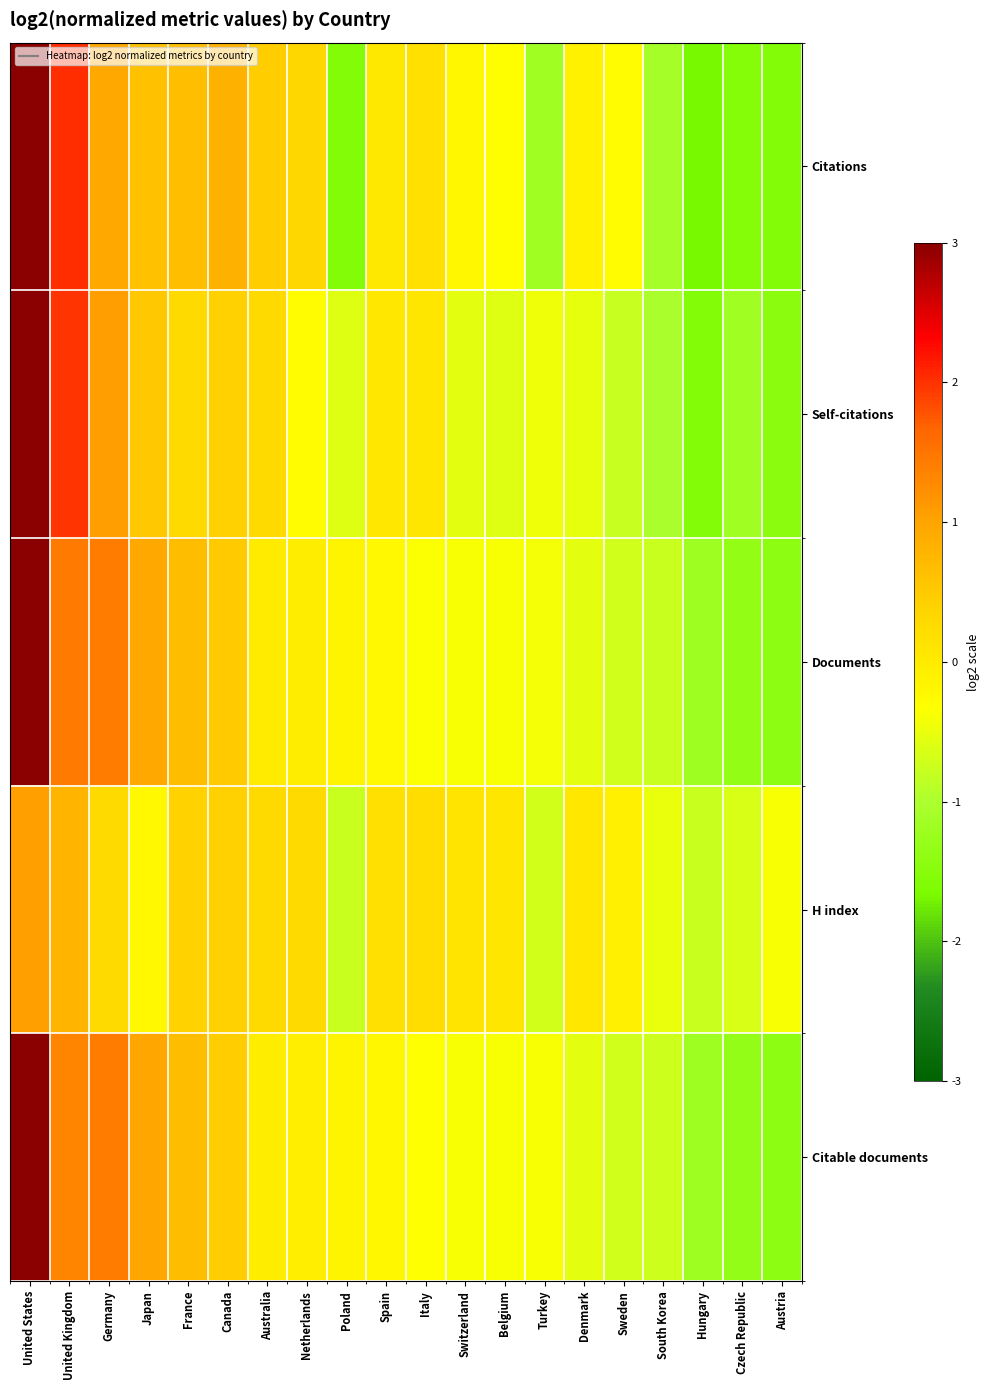

Which category has the highest value across all series?

United States